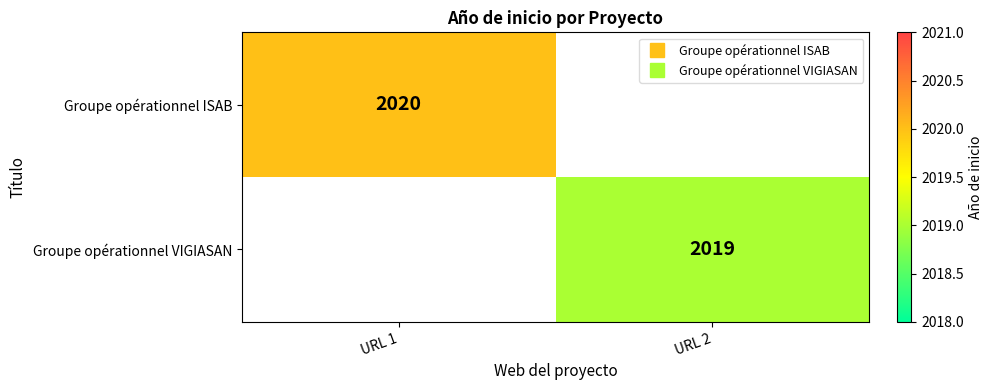

What is the sum of all Groupe opérationnel VIGIASAN values?

2019